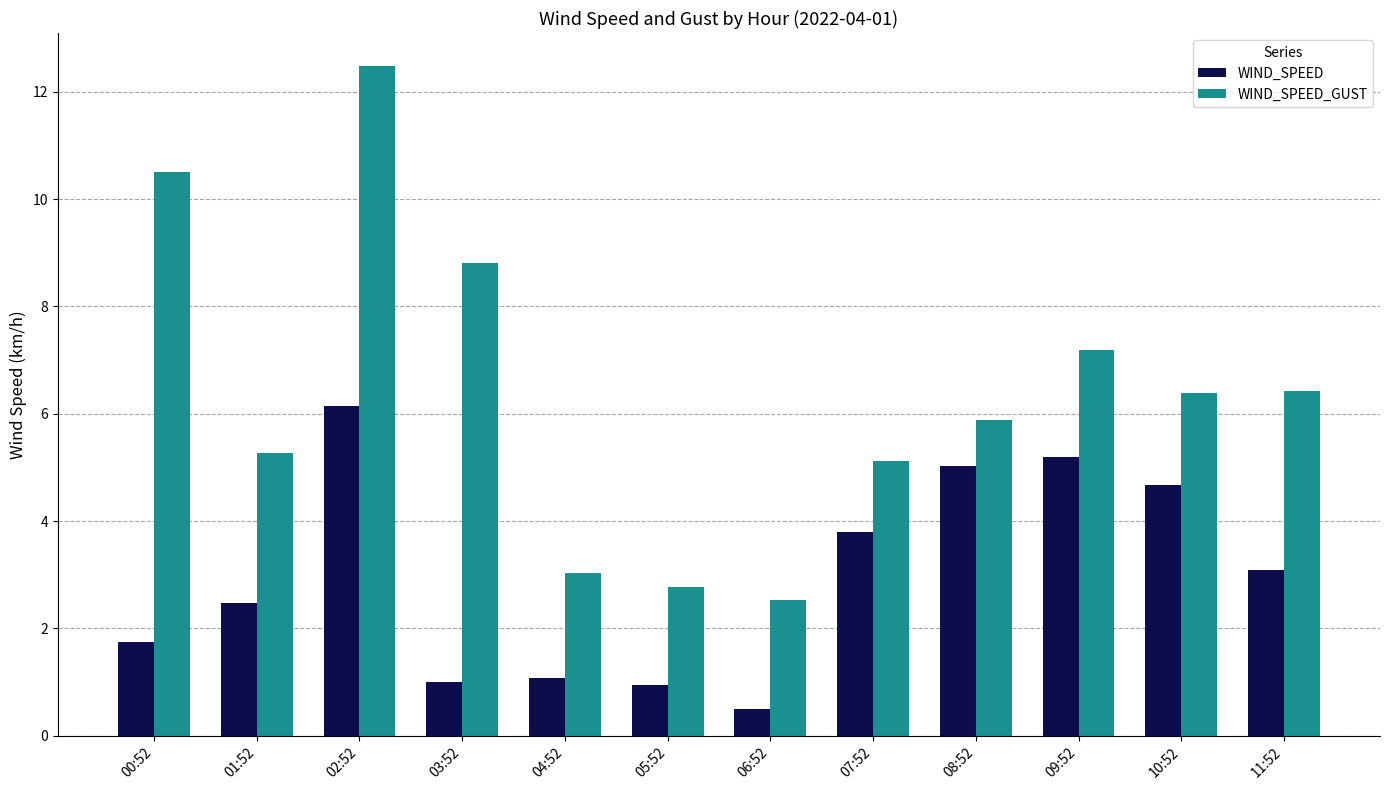

How many bars are there in total?

24